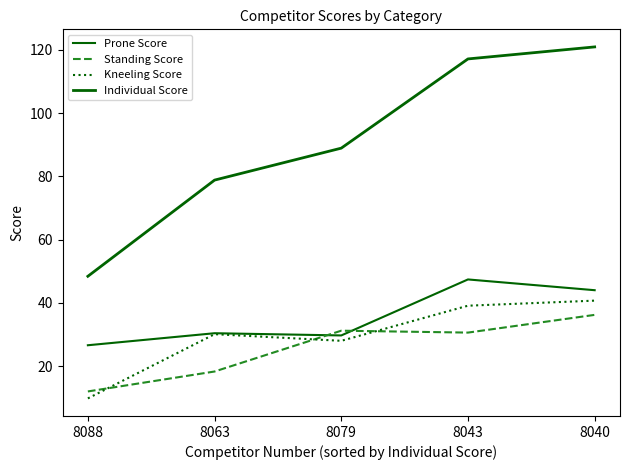

Which series changed the most between 8088 and 8043?

Individual Score